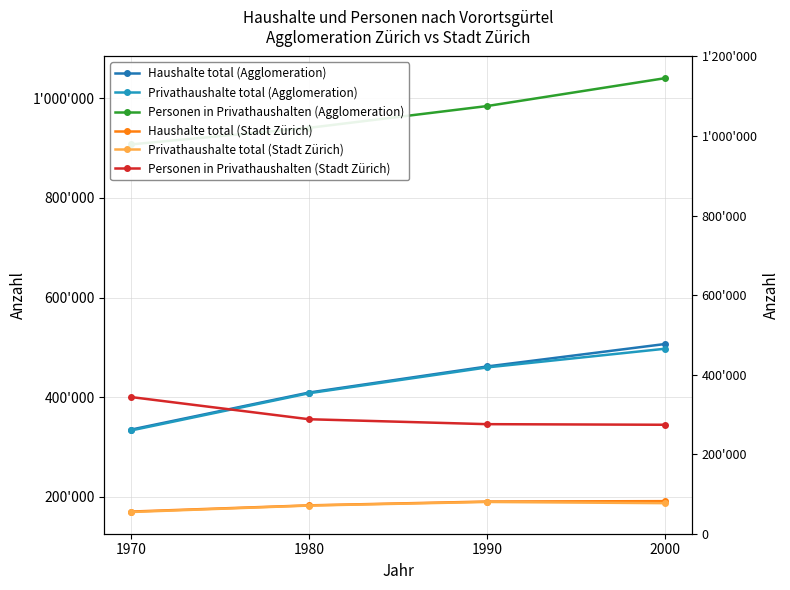

Which series has the widest spread of values?

Haushalte total (Agglomeration)